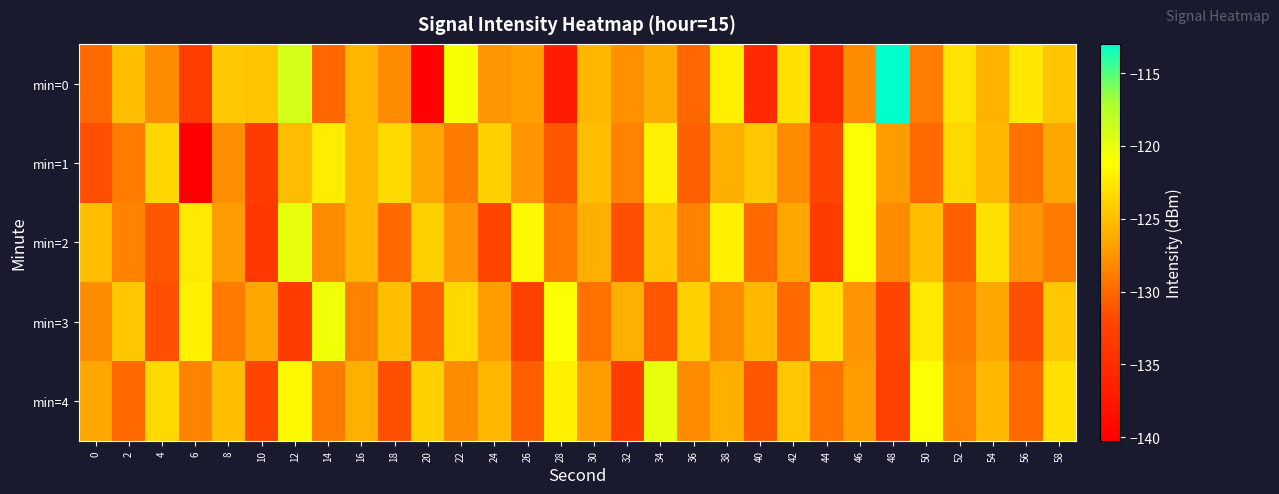

What is the spread (max minus min) of values at 56?

8.9